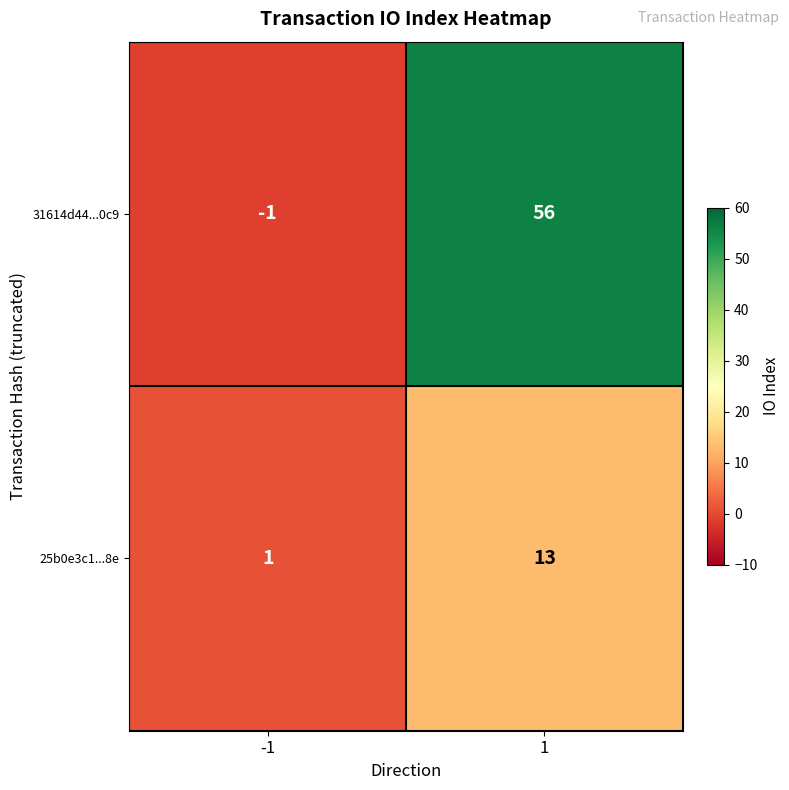

Rank the series by their average value, from highest to lowest.

31614d44...0c9, 25b0e3c1...8e